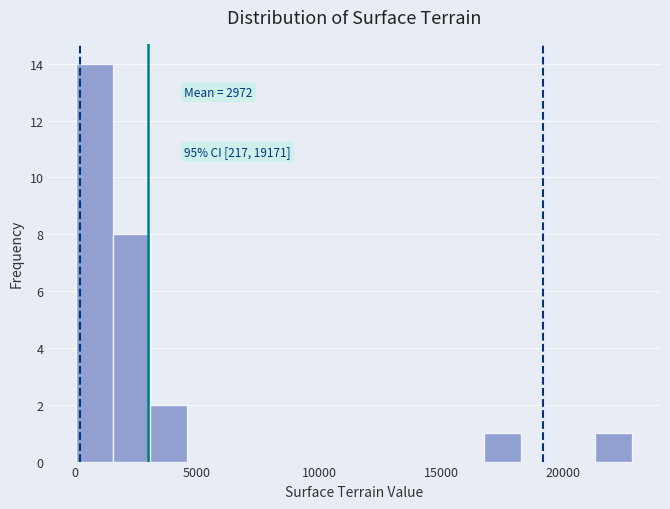

Around what value on the x-axis is the tallest bar? Give the approximate position of its centre, as read against the axis.

1000